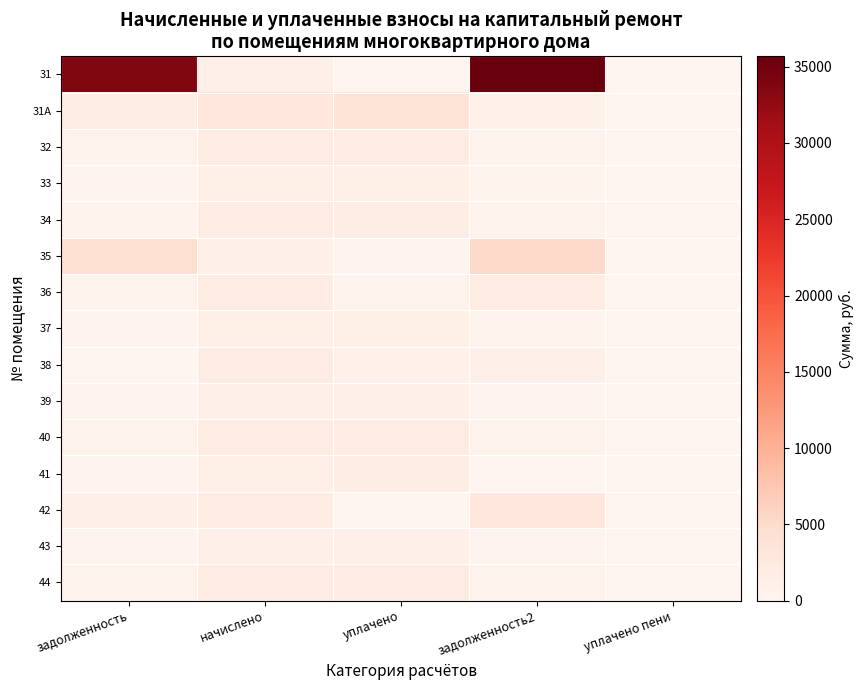

Reading left to right, list all the values displayed in this chart.

31: задолженность=33776.8	начислено=1168.4	уплачено=0.0	задолженность2=35682.2	уплачено пени=0.0
31A: задолженность=1744.4	начислено=2897.3	уплачено=3654.2	задолженность2=965.8	уплачено пени=24.5
32: задолженность=603.9	начислено=2031.5	уплачено=1958.2	задолженность2=677.1	уплачено пени=0.0
33: задолженность=401.5	начислено=1350.6	уплачено=1301.9	задолженность2=450.2	уплачено пени=0.1
34: задолженность=555.6	начислено=1868.9	уплачено=1801.6	задолженность2=623.0	уплачено пени=0.0
35: задолженность=4402.3	начислено=1174.0	уплачено=349.0	задолженность2=5228.7	уплачено пени=0.0
36: задолженность=608.1	начислено=2045.5	уплачено=608.1	задолженность2=2047.8	уплачено пени=0.0
37: задолженность=403.2	начислено=1356.2	уплачено=1307.3	задолженность2=452.1	уплачено пени=0.0
38: задолженность=0.0	начислено=1866.1	уплачено=863.8	задолженность2=1002.3	уплачено пени=0.0
39: задолженность=342.8	начислено=1179.6	уплачено=1129.2	задолженность2=393.2	уплачено пени=0.0
40: задолженность=612.4	начислено=2067.9	уплачено=2000.0	задолженность2=680.3	уплачено пени=0.0
41: задолженность=403.2	начислено=1356.2	уплачено=1759.3	задолженность2=0.0	уплачено пени=0.0
42: задолженность=1112.7	начислено=1866.1	уплачено=0.0	задолженность2=3001.2	уплачено пени=0.0
43: задолженность=355.8	начислено=1188.1	уплачено=1145.1	задолженность2=396.8	уплачено пени=4.3
44: задолженность=612.3	начислено=2059.5	уплачено=1985.2	задолженность2=686.5	уплачено пени=0.0